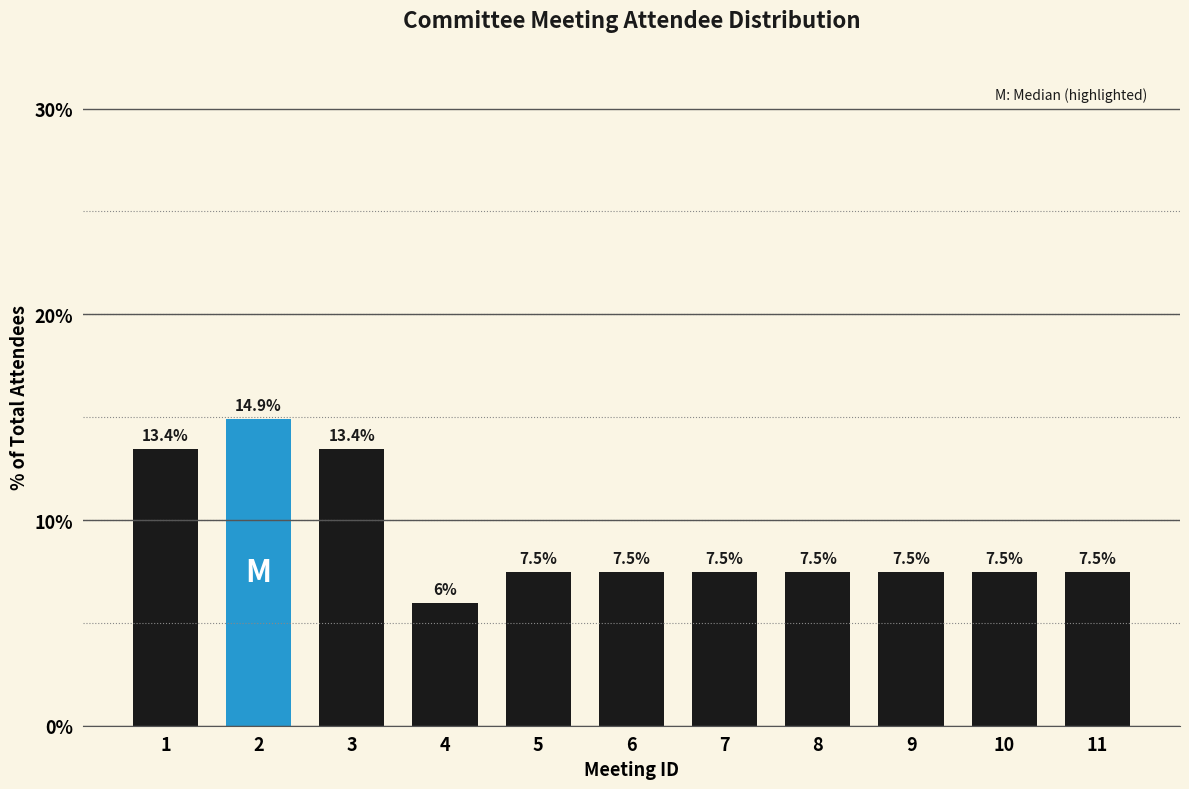

Reading right to left, extract all data points from this chart.

7.5	7.5	7.5	7.5	7.5	7.5	7.5	6.0	13.4	14.9	13.4